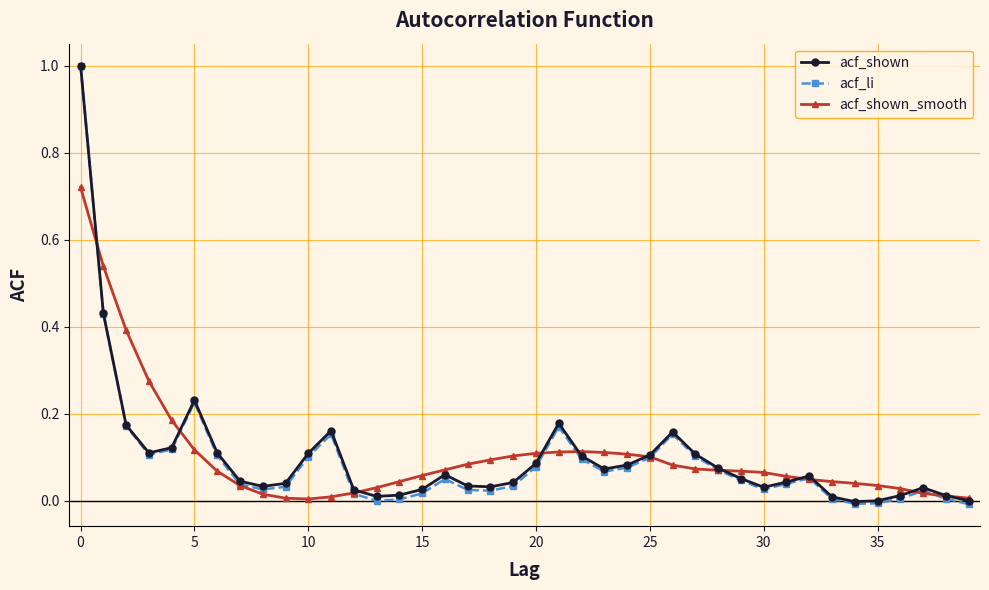

Which series has the widest spread of values?

acf_li